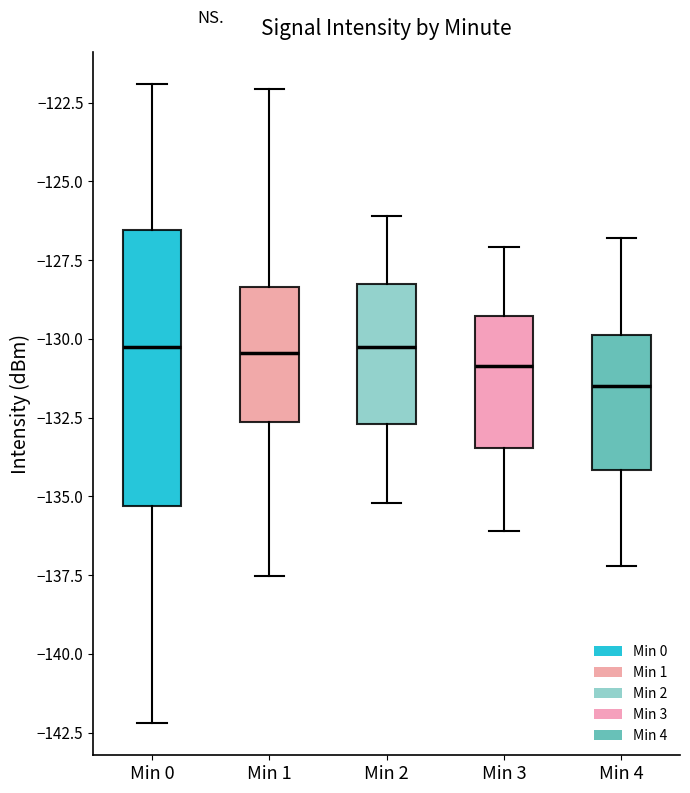

Comparing the boxes themselves (not the whiskers), which one is the tallest?

Min 0